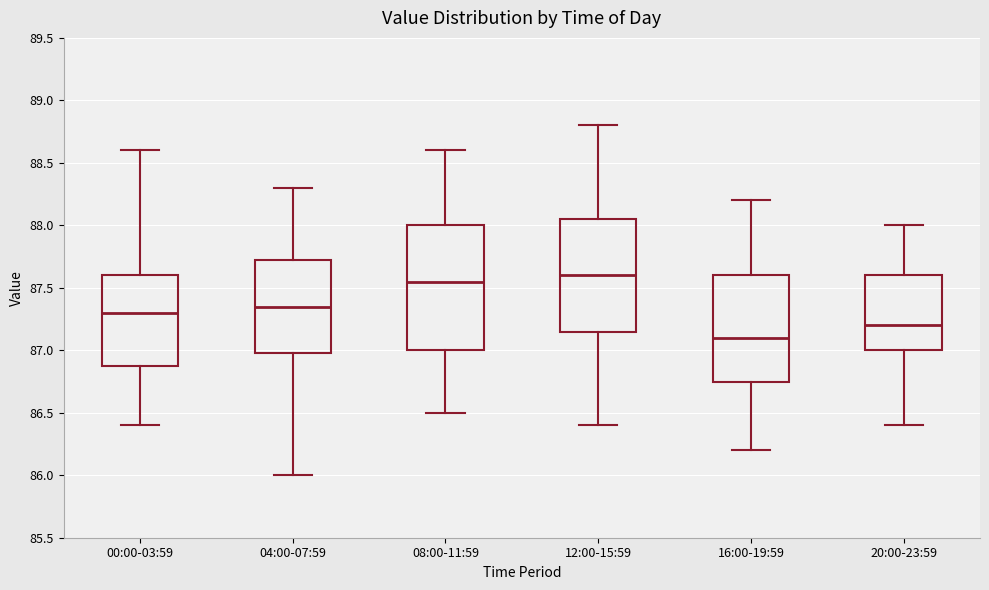

Comparing the boxes themselves (not the whiskers), which one is the tallest?

08:00-11:59